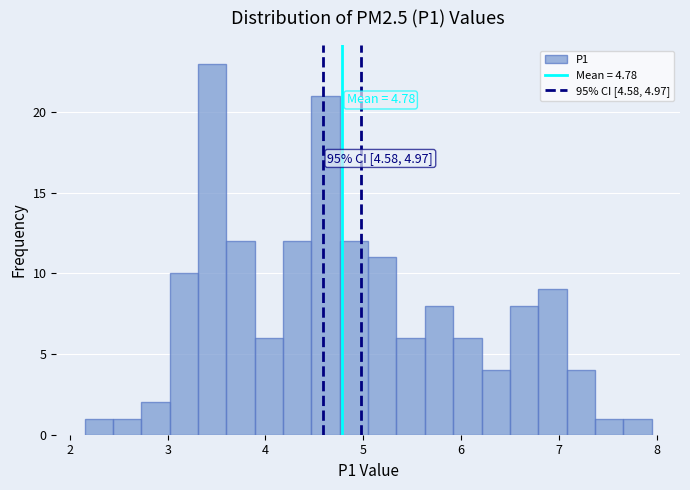

Around what value on the x-axis is the tallest bar? Give the approximate position of its centre, as read against the axis.

3.5